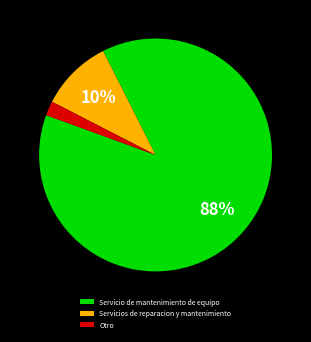

To the nearest percent, what is the difference between the largest and smallest slice percentages?

86%